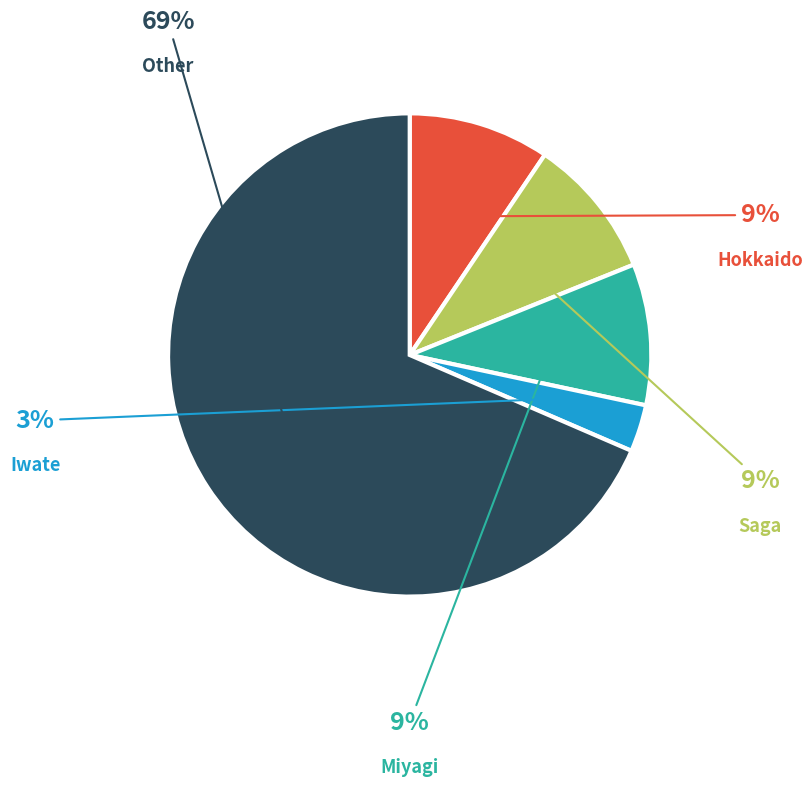

To the nearest percent, what is the difference between the Iwate and Other slice percentages?

65%